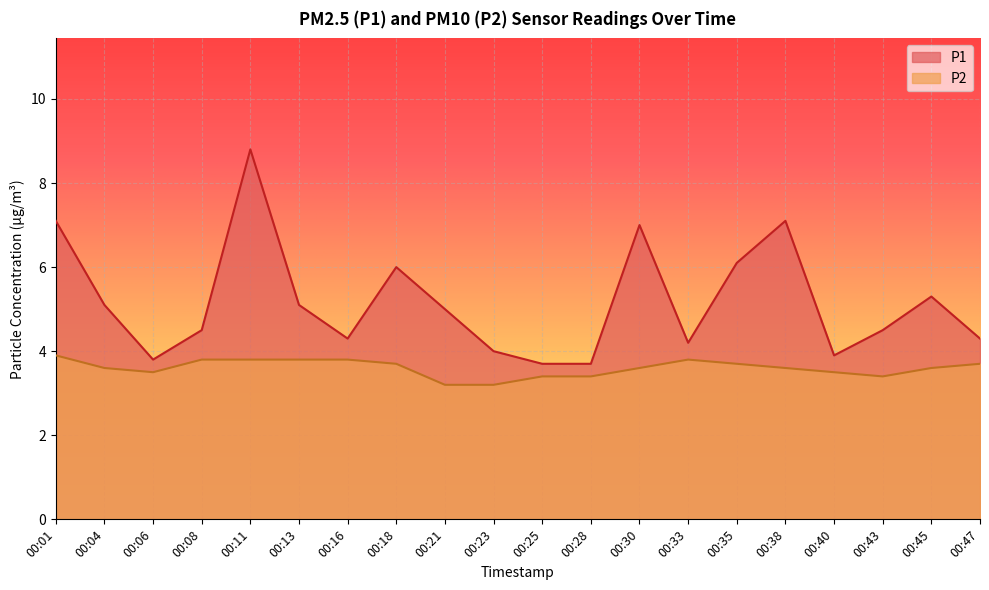

Which category has the highest value in the P1 series?

00:11